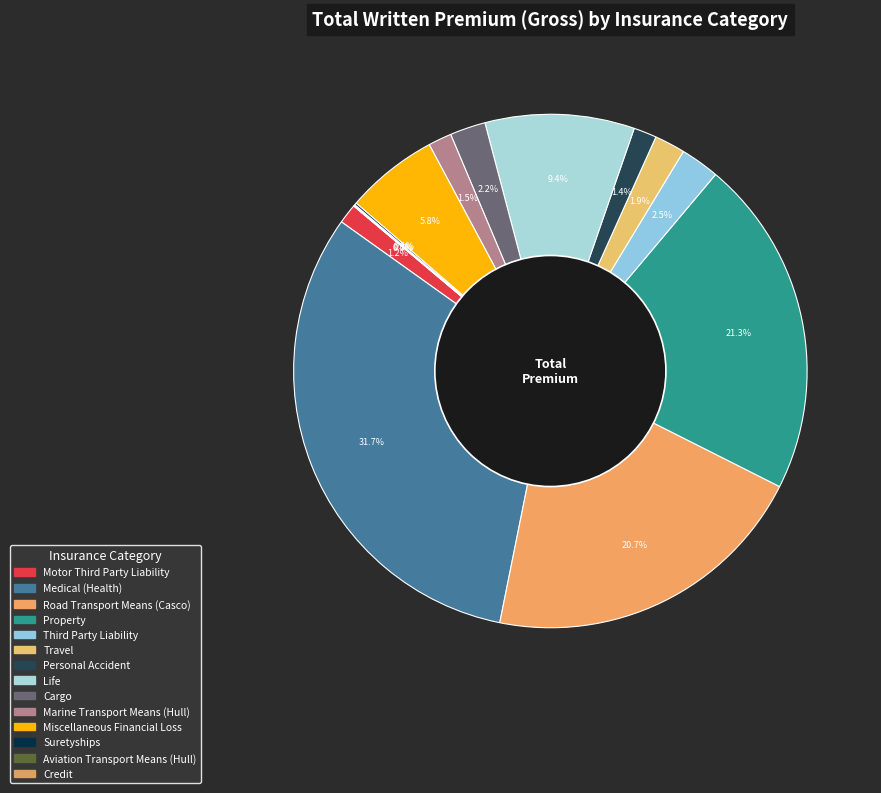

Does any single category account for the majority?

No